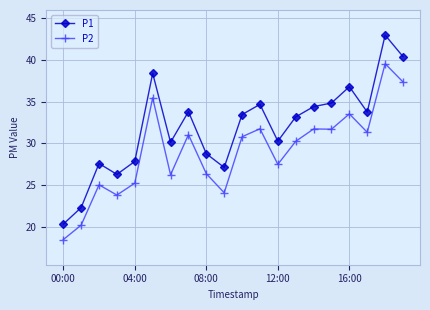

Which series has the largest total across all categories?

P1